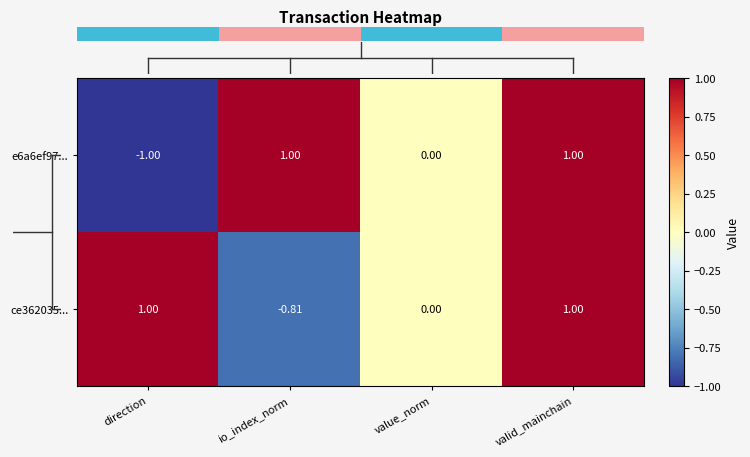

Reading right to left, list all the values displayed in this chart.

e6a6ef97...: valid_mainchain=1.0	value_norm=0.0	io_index_norm=1.0	direction=-1.0
ce362035...: valid_mainchain=1.0	value_norm=0.0	io_index_norm=-0.8	direction=1.0